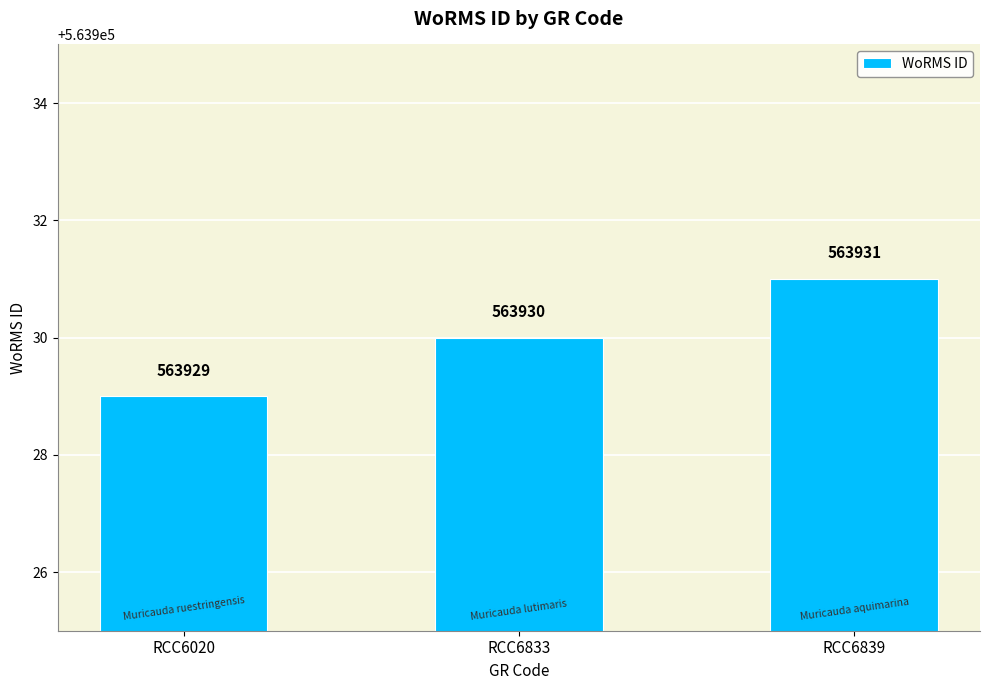

Reading right to left, transcribe all the data shown in this chart.

RCC6839=563931	RCC6833=563930	RCC6020=563929